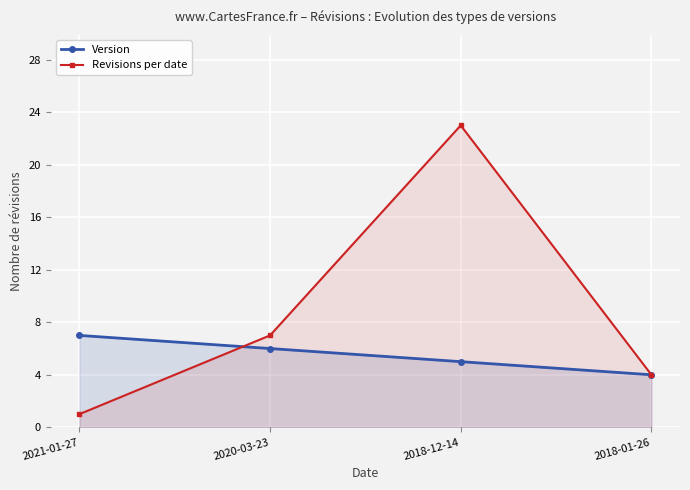

What is the total value across all series at 2018-01-26?

8